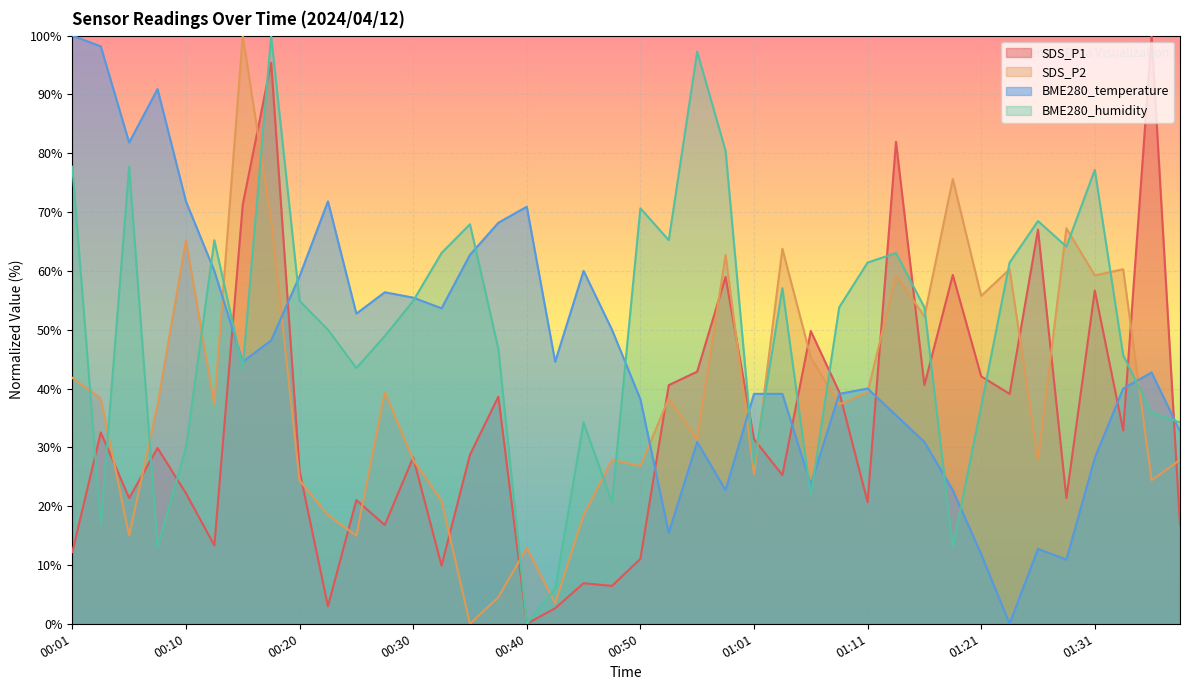

How many interior local peaks does the SDS_P1 series have?

14